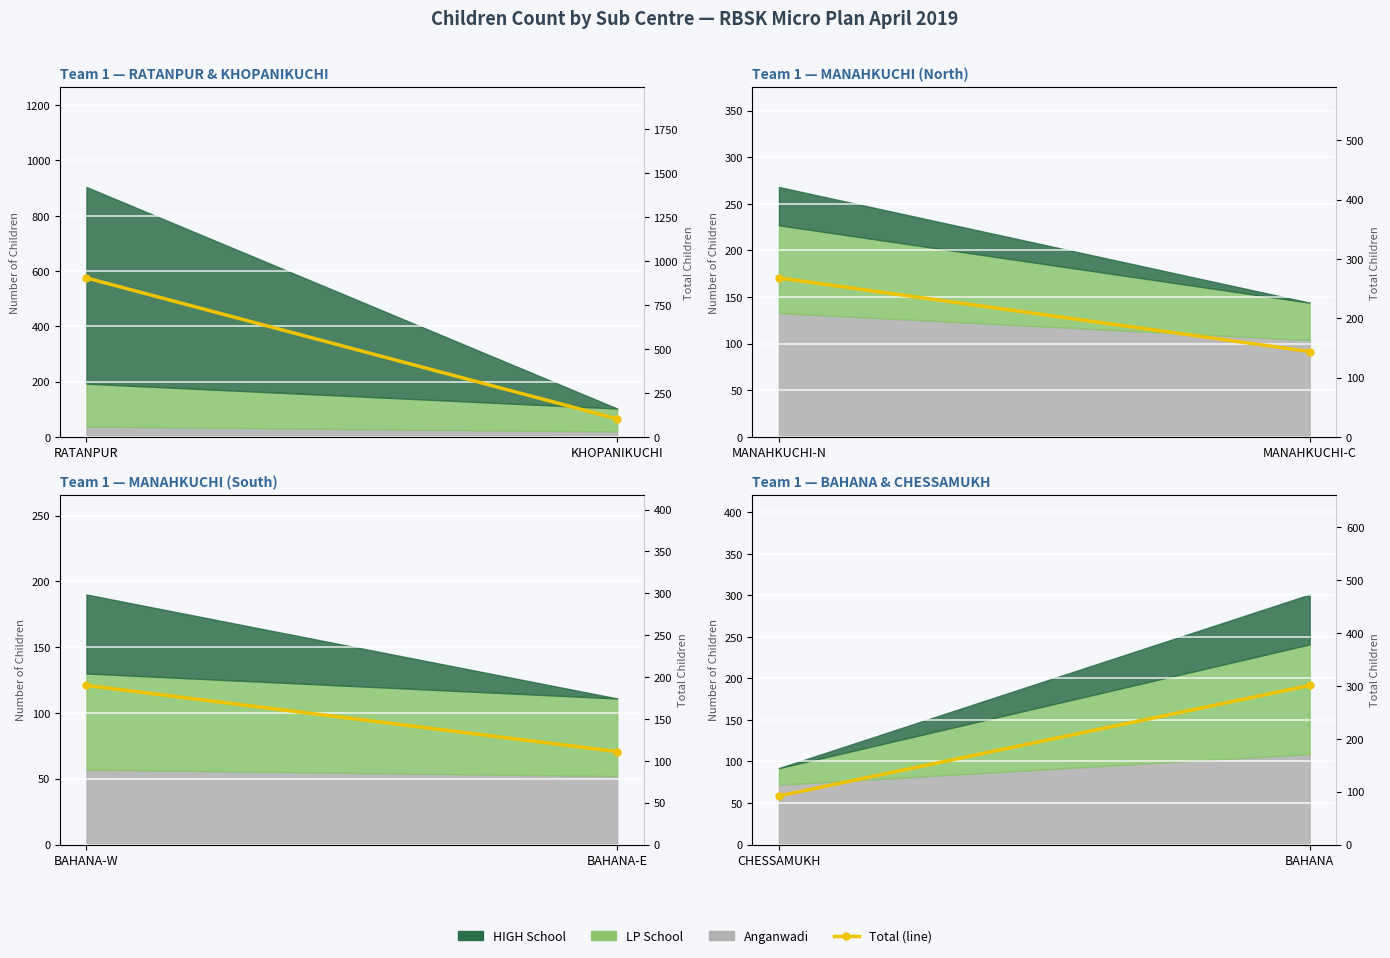

How many values are below 301?

1